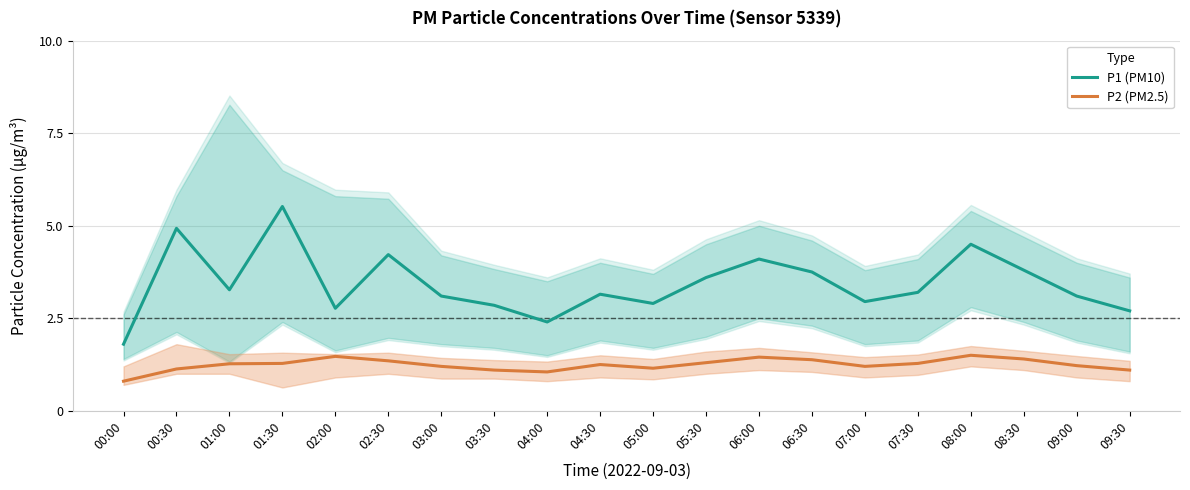

True or false: P2 (PM2.5) and P1 (PM10) intersect in this chart.

False